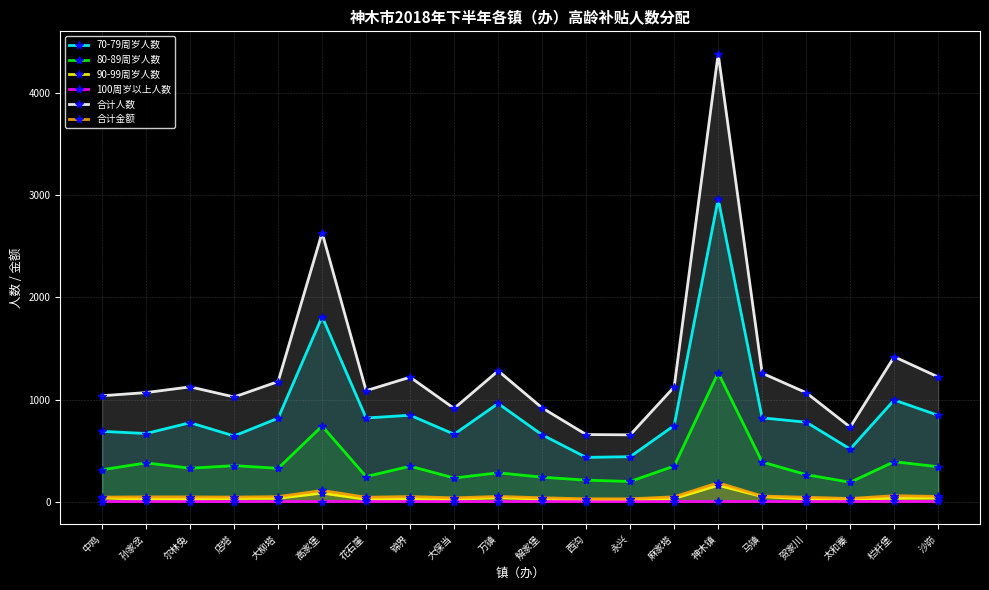

What is the total value across all series at 太和寨?

1490.2